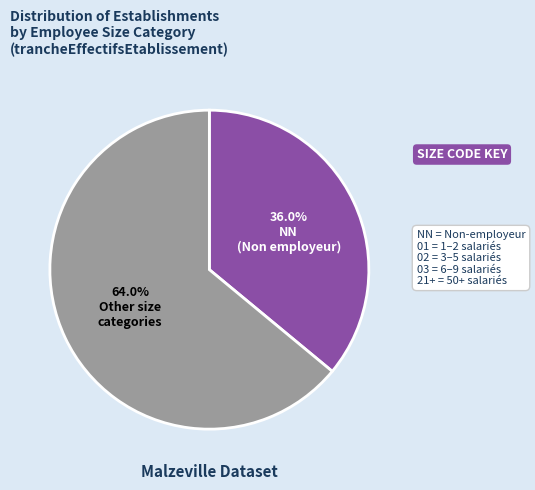

Does any single category account for the majority?

Yes